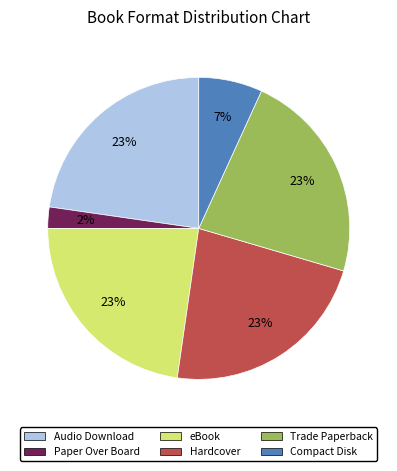

Is Paper Over Board the majority of the pie?

No